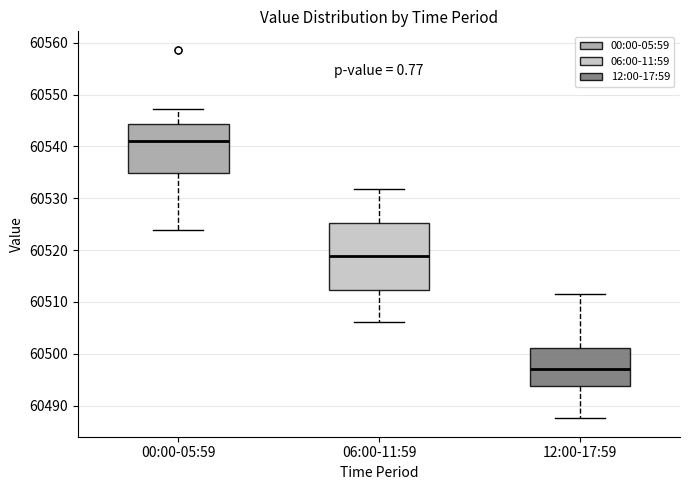

Reading left to right, read every box against the y-axis: the position of its median line, the range the box covers, and the ends of its whiskers. The values are not printed on the chart, so give them approximately, as read against the axis.

00:00-05:59: median 60541, box 60535 to 60544, whiskers 60524 to 60547
06:00-11:59: median 60519, box 60512 to 60525, whiskers 60506 to 60532
12:00-17:59: median 60497, box 60494 to 60501, whiskers 60488 to 60511